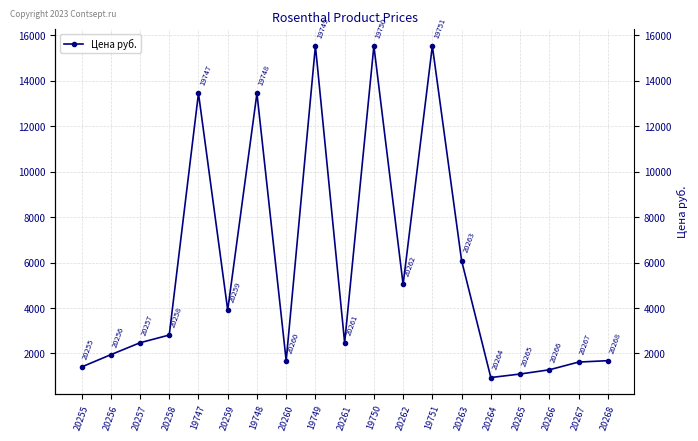

Rank the categories by value from lowest to highest.

20264, 20265, 20266, 20255, 20267, 20260, 20268, 20256, 20257, 20261, 20258, 20259, 20262, 20263, 19747, 19748, 19749, 19750, 19751